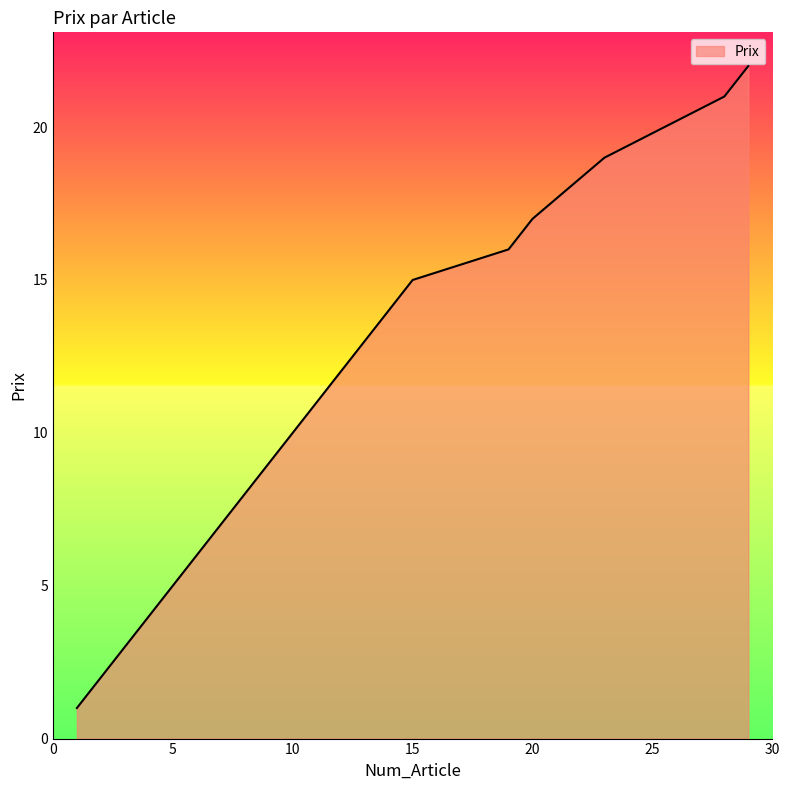

Does the chart display data point markers on the line(s)?

No